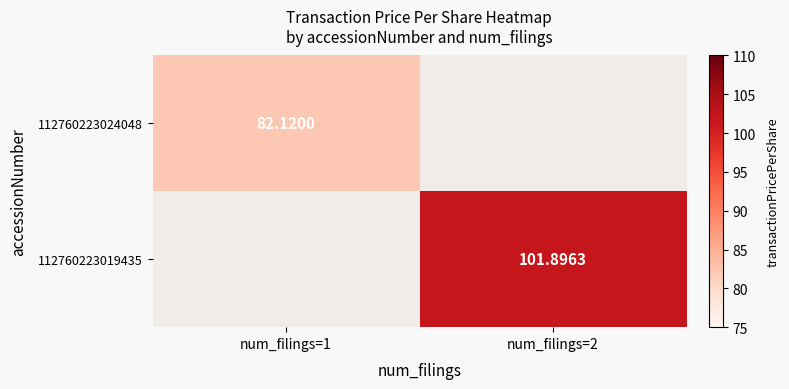

Rank the series by their maximum value, from lowest to highest.

112760223024048, 112760223019435